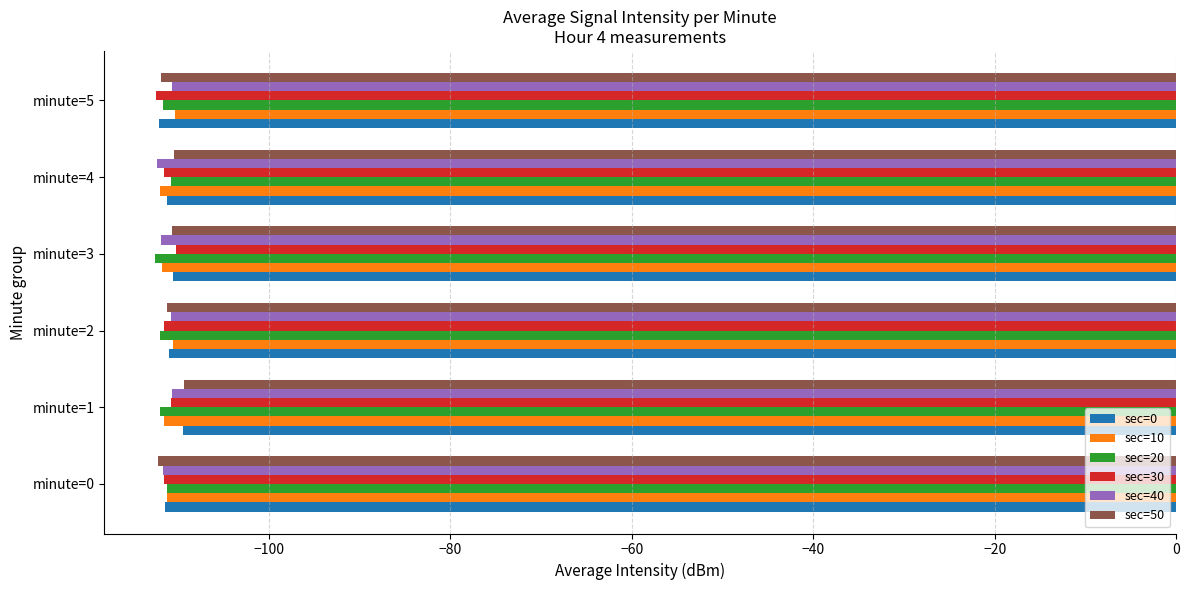

What is the total value across all series at minute=4?

-668.2